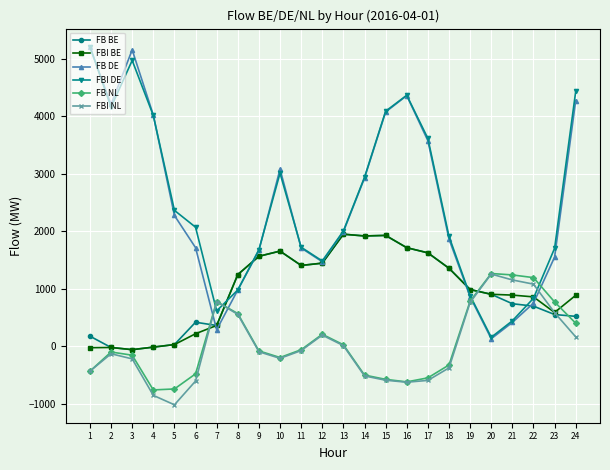

At which label does FBI NL reach its peak?

20